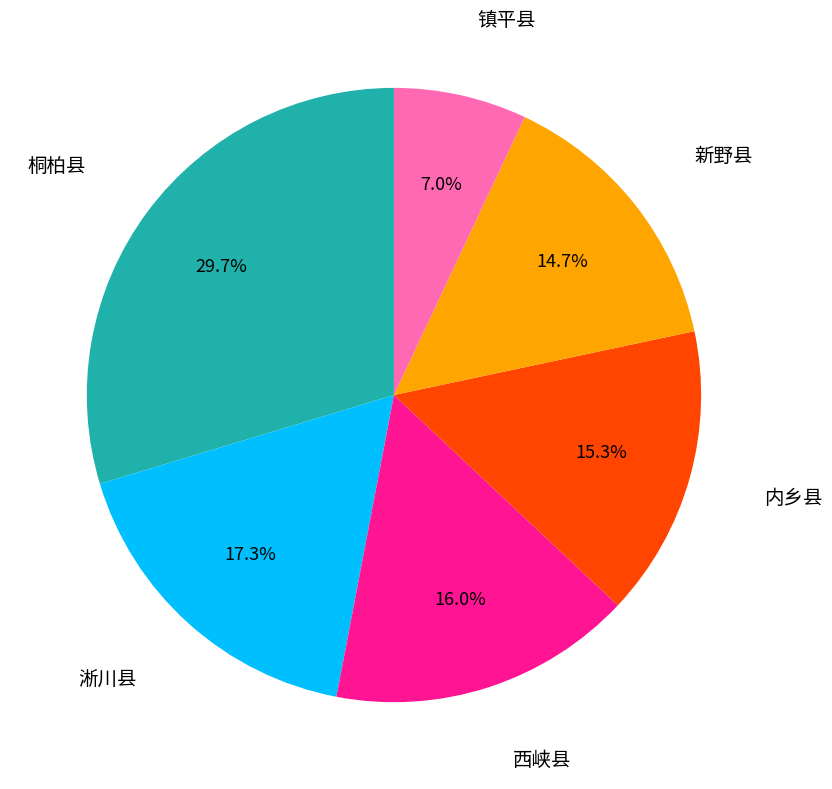

Count the number of slices in the pie.

6